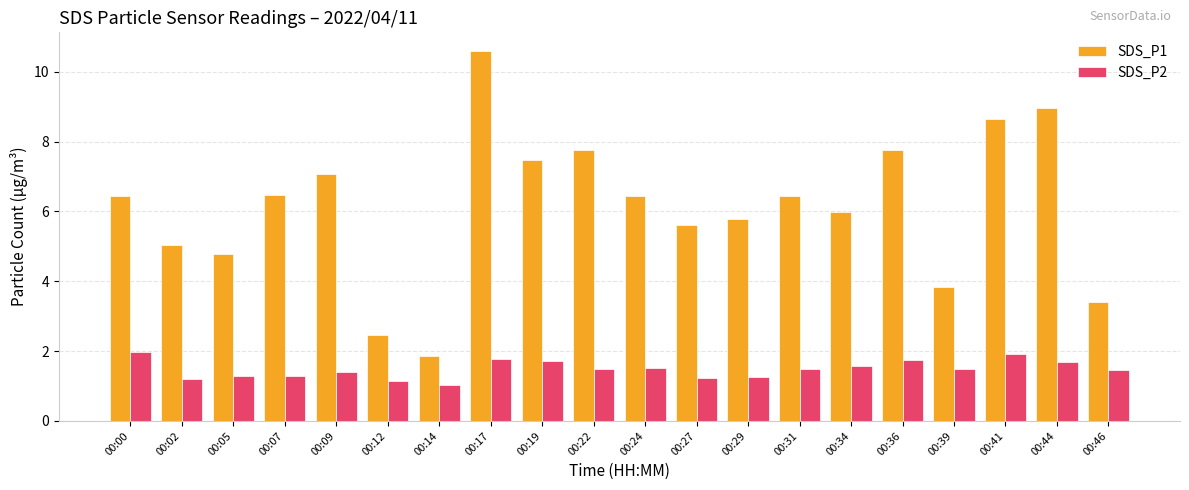

Read the SDS_P1 value at 00:24.

6.4